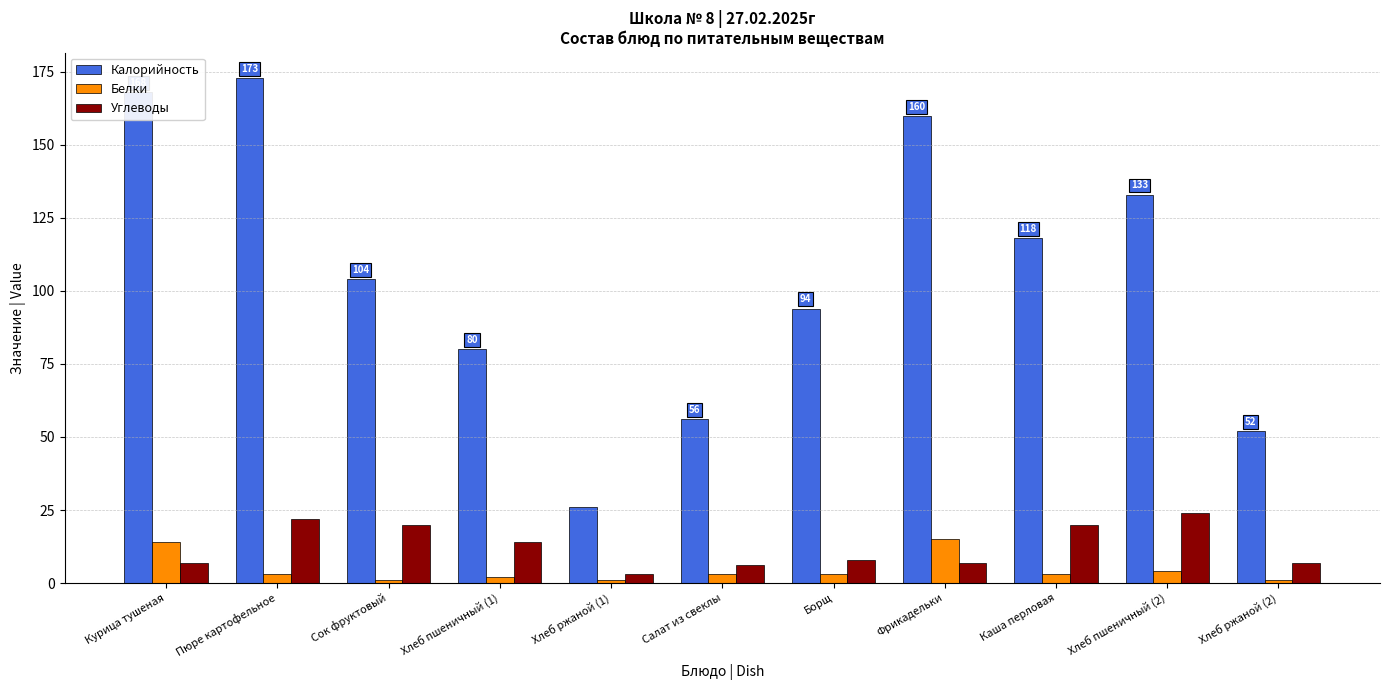

Reading left to right, what are all the values shown in this chart?

Калорийность: Курица тушеная=168	Пюре картофельное=173	Сок фруктовый=104	Хлеб пшеничный (1)=80	Хлеб ржаной (1)=26	Салат из свеклы=56	Борщ=94	Фрикадельки=160	Каша перловая=118	Хлеб пшеничный (2)=133	Хлеб ржаной (2)=52
Белки: Курица тушеная=14	Пюре картофельное=3	Сок фруктовый=1	Хлеб пшеничный (1)=2	Хлеб ржаной (1)=1	Салат из свеклы=3	Борщ=3	Фрикадельки=15	Каша перловая=3	Хлеб пшеничный (2)=4	Хлеб ржаной (2)=1
Углеводы: Курица тушеная=7	Пюре картофельное=22	Сок фруктовый=20	Хлеб пшеничный (1)=14	Хлеб ржаной (1)=3	Салат из свеклы=6	Борщ=8	Фрикадельки=7	Каша перловая=20	Хлеб пшеничный (2)=24	Хлеб ржаной (2)=7